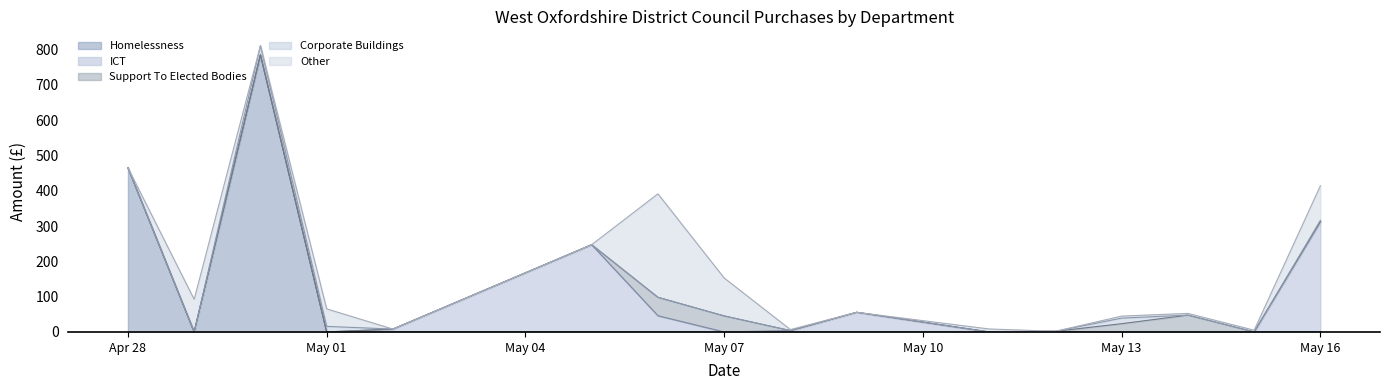

What are all the series names shown in the legend?

Homelessness, ICT, Support To Elected Bodies, Corporate Buildings, Other